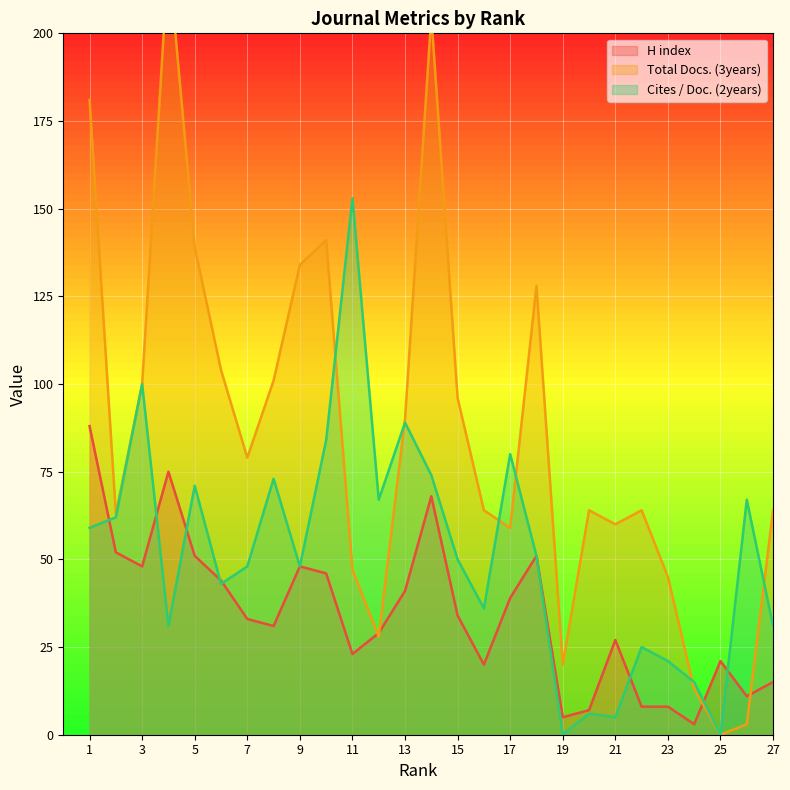

Rank the series by their maximum value, from lowest to highest.

H index, Cites / Doc. (2years), Total Docs. (3years)